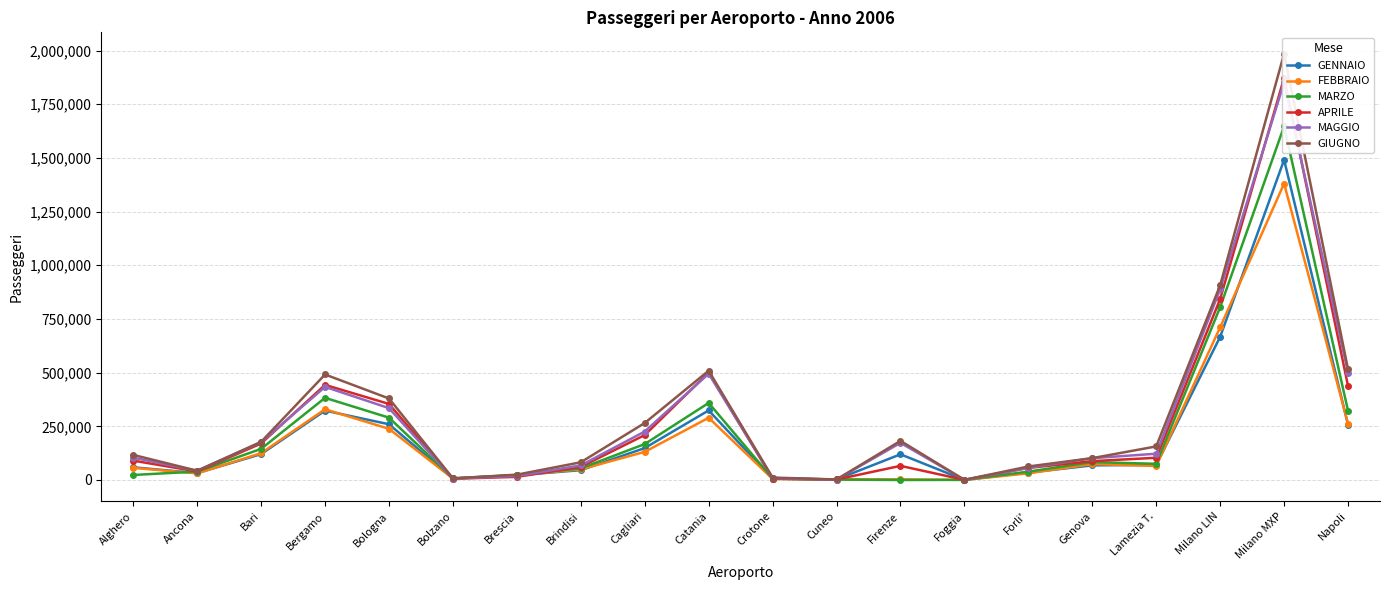

The value of MAGGIO at Bergamo is 433712. True or false?

True